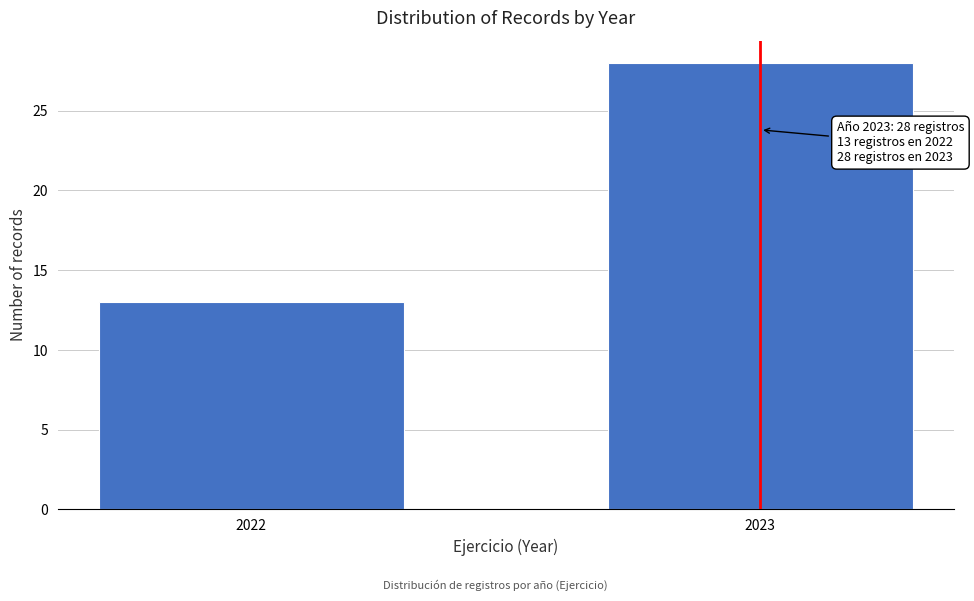

Reading right to left, list all the values displayed in this chart.

28	13